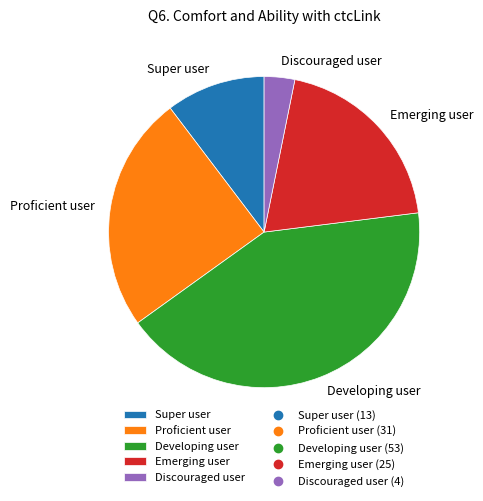

Does any single category account for the majority?

No